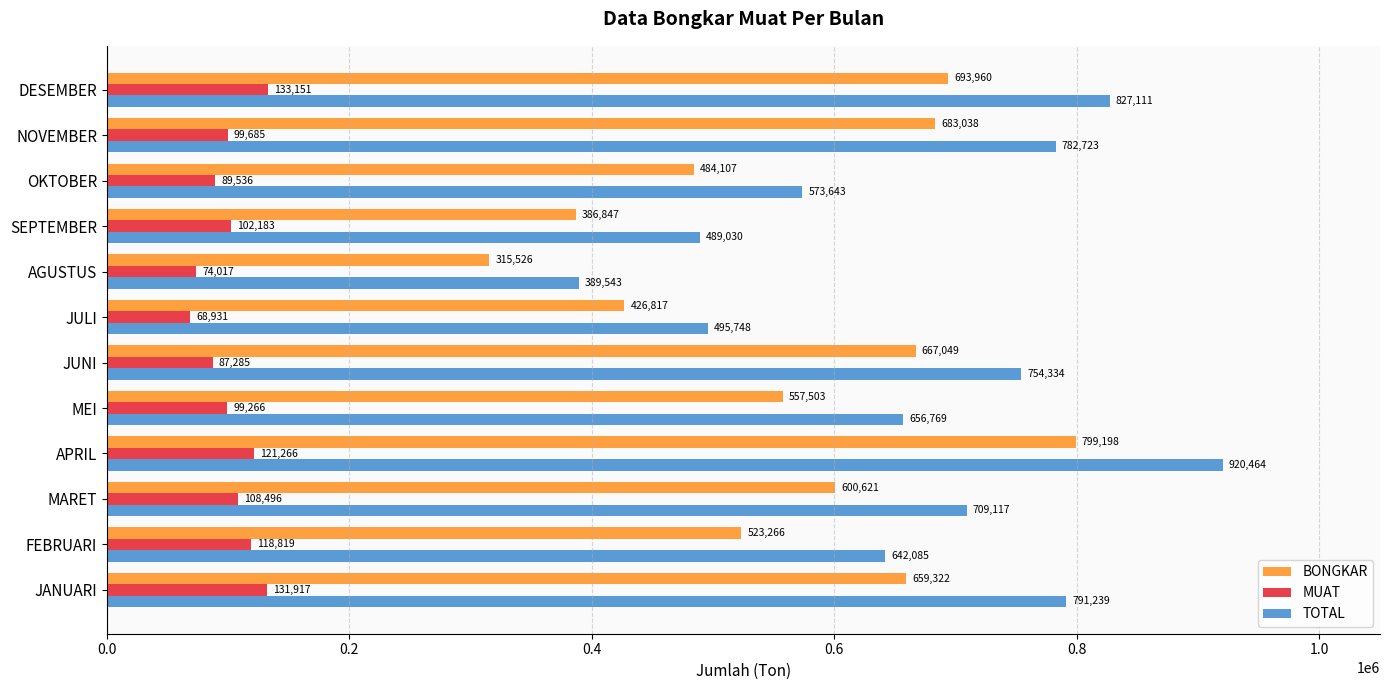

At which category does the chart reach its peak across all series?

APRIL